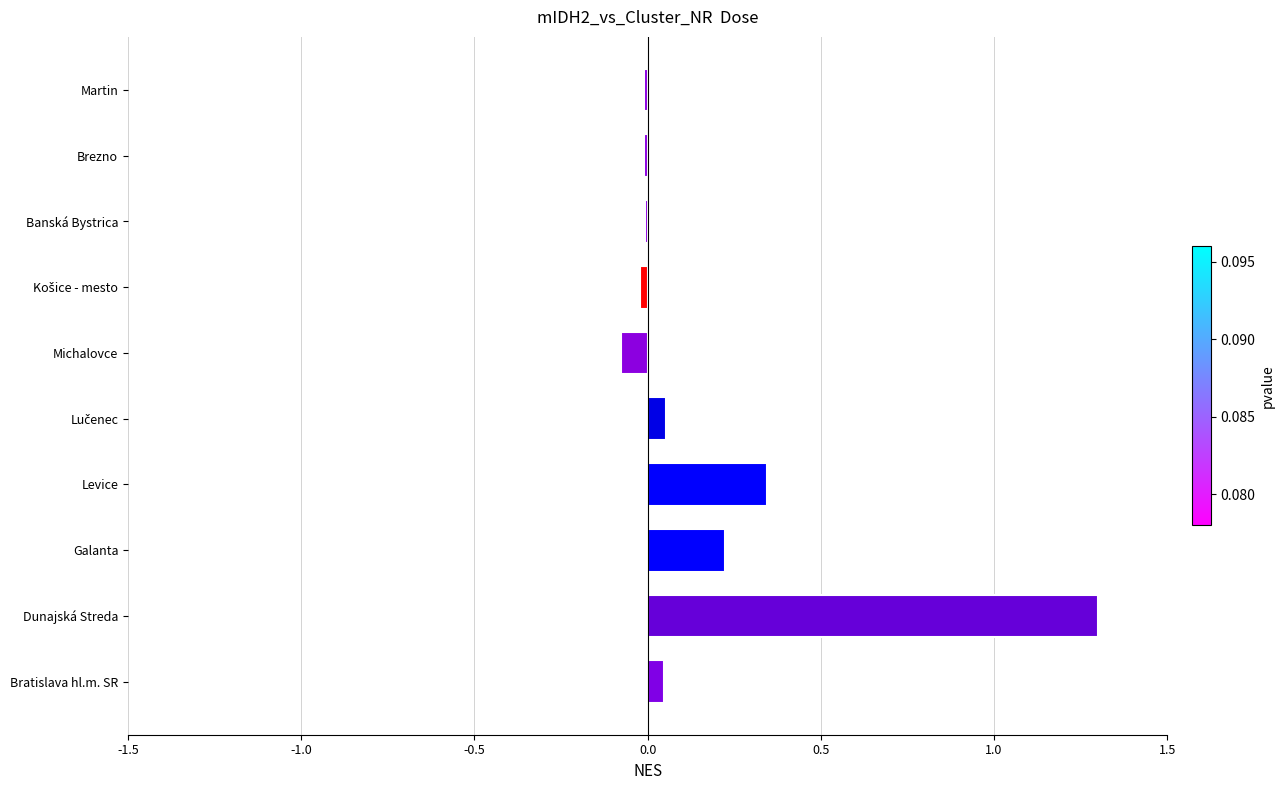

Which category has the highest value across all series?

Dunajská Streda